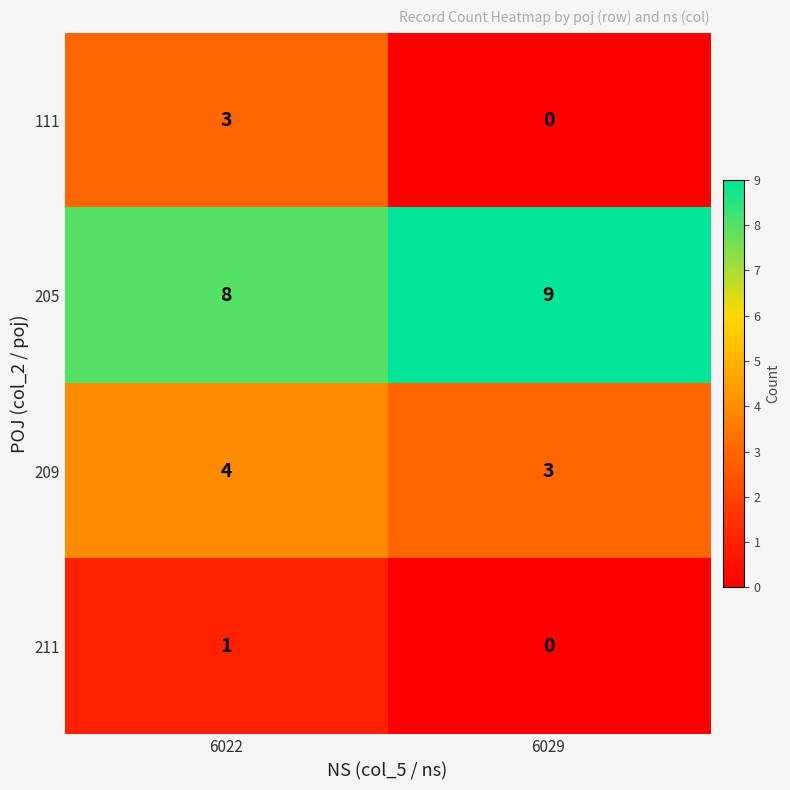

Read the 205 value at 6029.

9